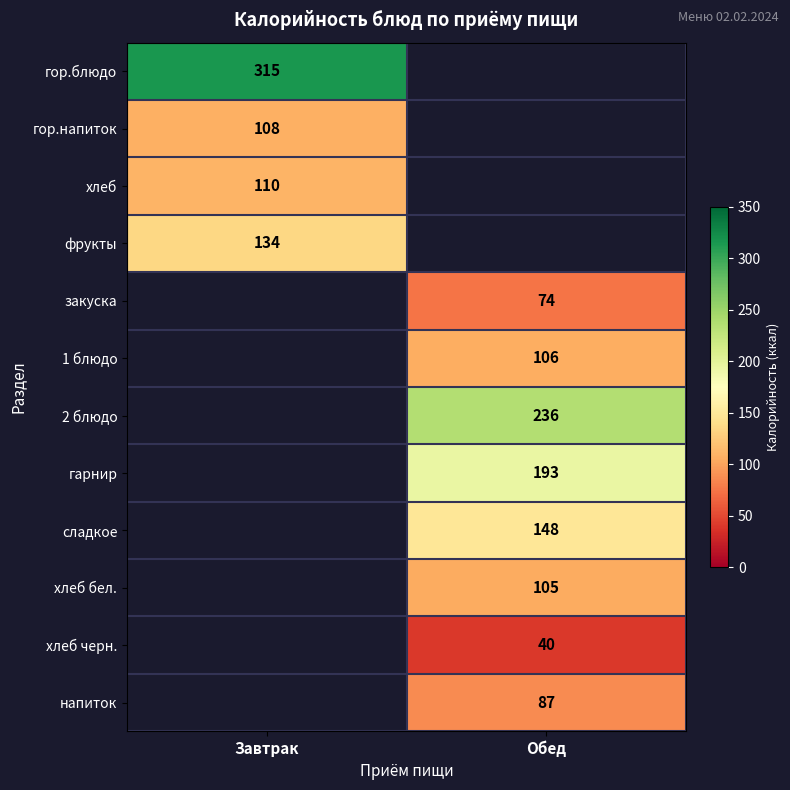

Which has a higher value, Обед or Завтрак?

Завтрак